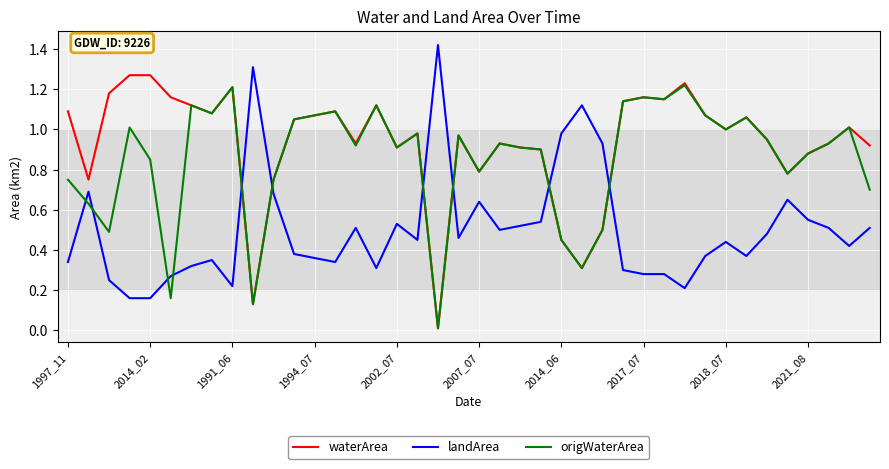

Which series has the largest total across all categories?

waterArea